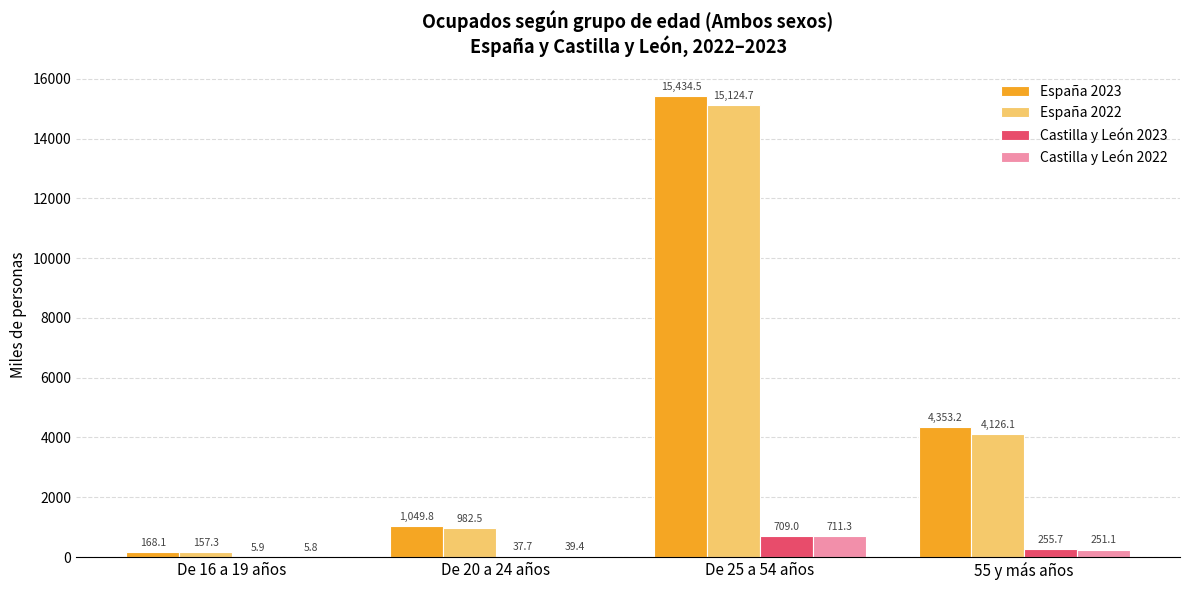

Is the value of Castilla y León 2023 at De 16 a 19 años greater than the value of España 2022 at De 16 a 19 años?

No